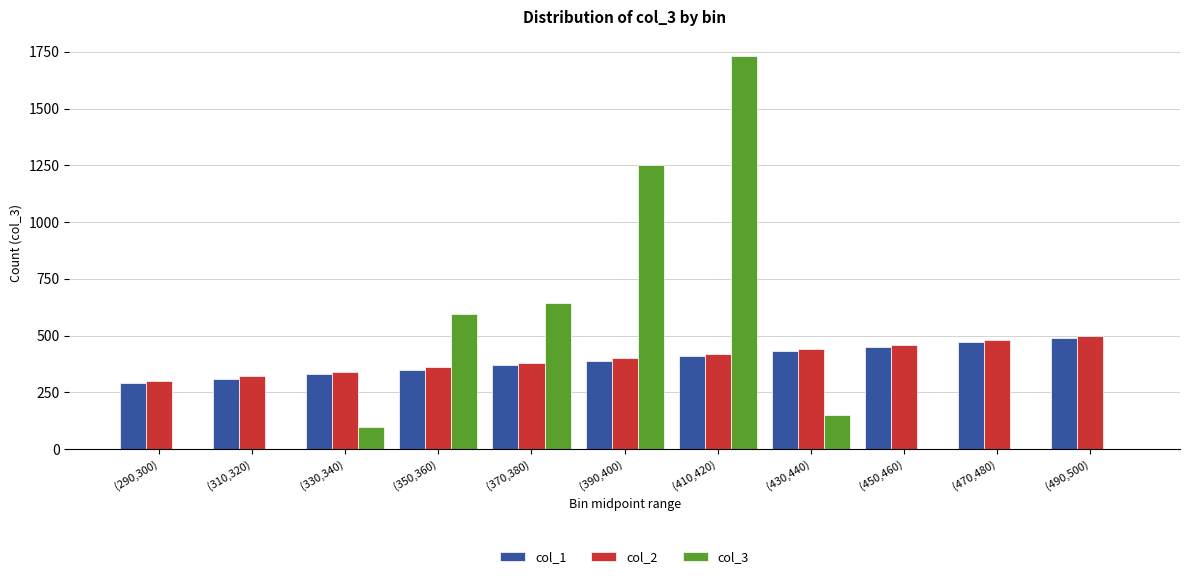

At which category is the sum across all series the highest?

(410,420)